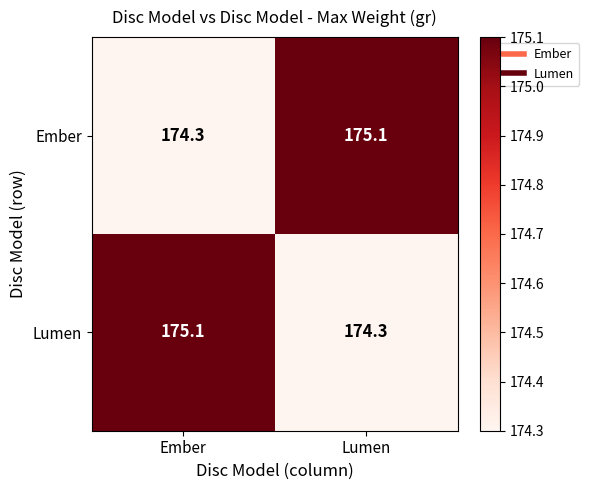

At Ember, list the series in order from largest to smallest.

Lumen, Ember